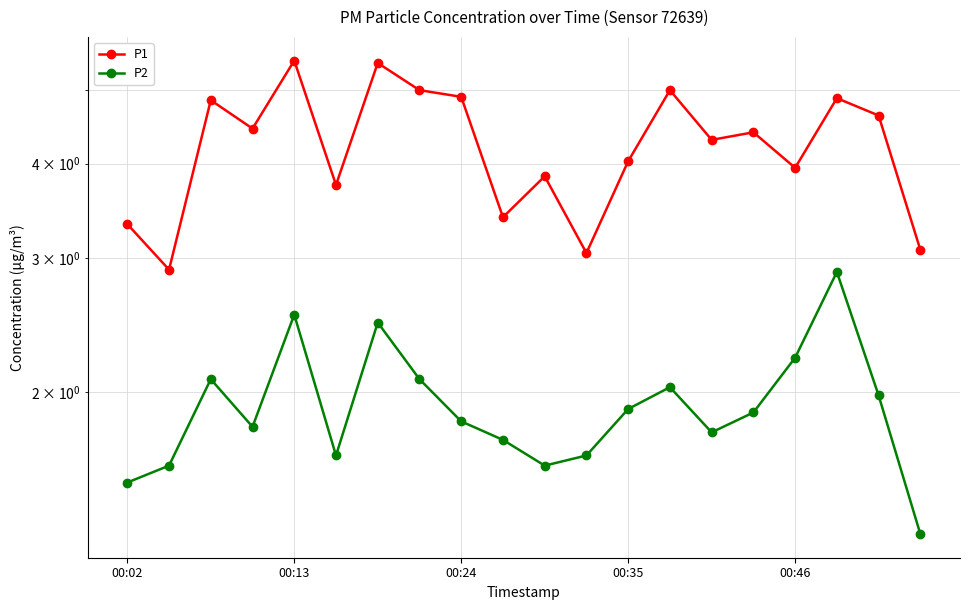

Is it true that P2 equals 1.8 at 14?

True